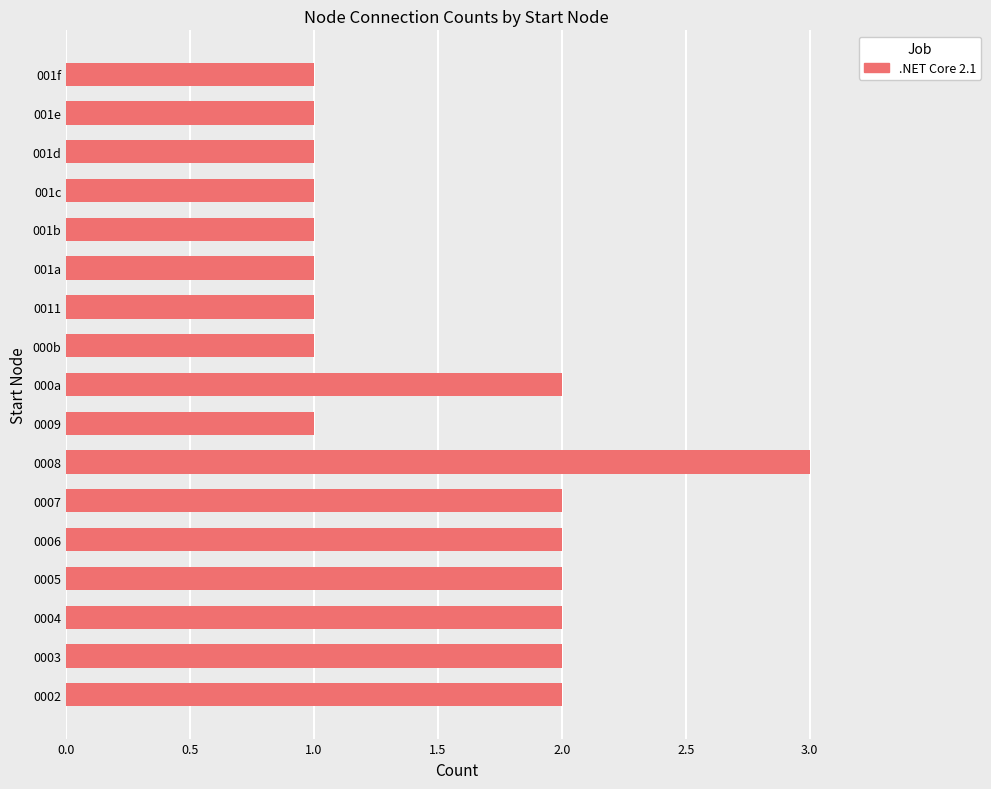

How many bars are there in total?

17